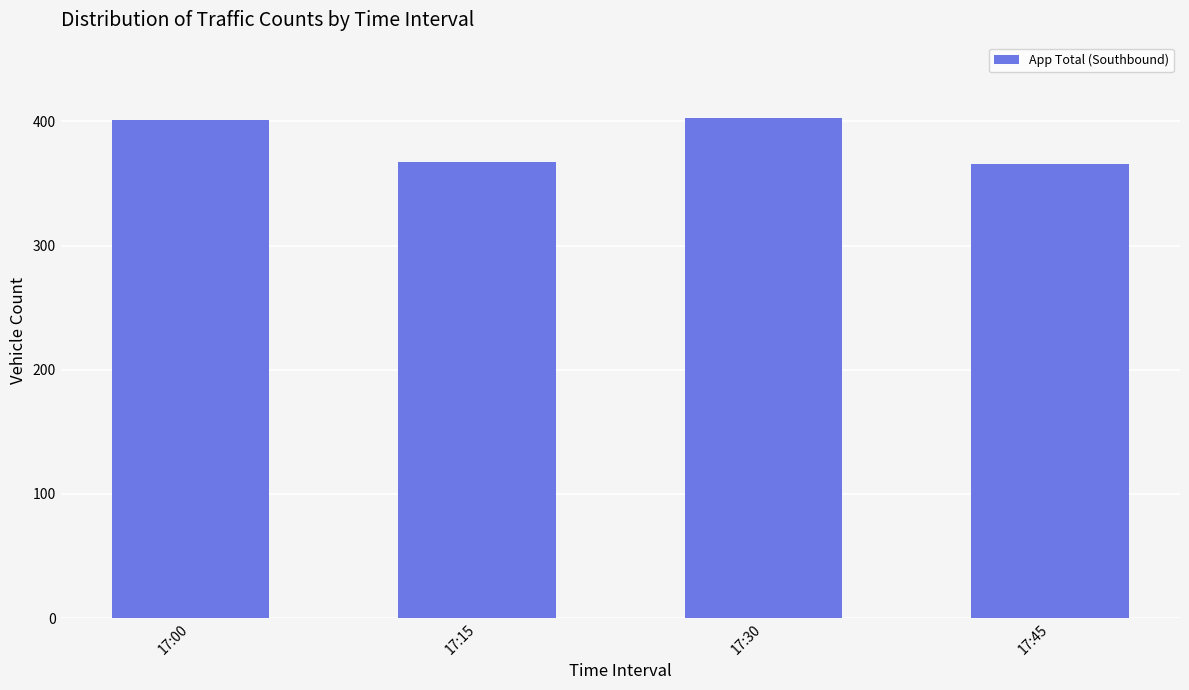

What is the difference between the maximum and minimum values?

37